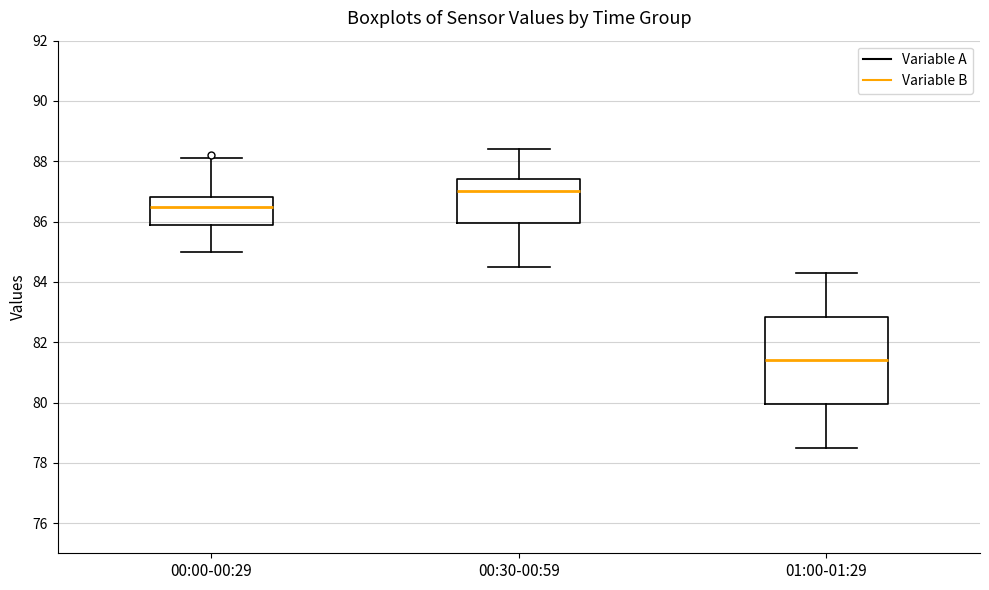

Reading left to right, transcribe this box plot: for each box, give where its median line is, the range the box spans, and where its two whiskers end, as read against the y-axis. The values are not printed on the chart, so give them approximately, as read against the axis.

00:00-00:29: median 86.6, box 86.0 to 86.8, whiskers 85.0 to 88.2
00:30-00:59: median 87.0, box 86.0 to 87.4, whiskers 84.6 to 88.4
01:00-01:29: median 81.4, box 80.0 to 82.8, whiskers 78.6 to 84.4